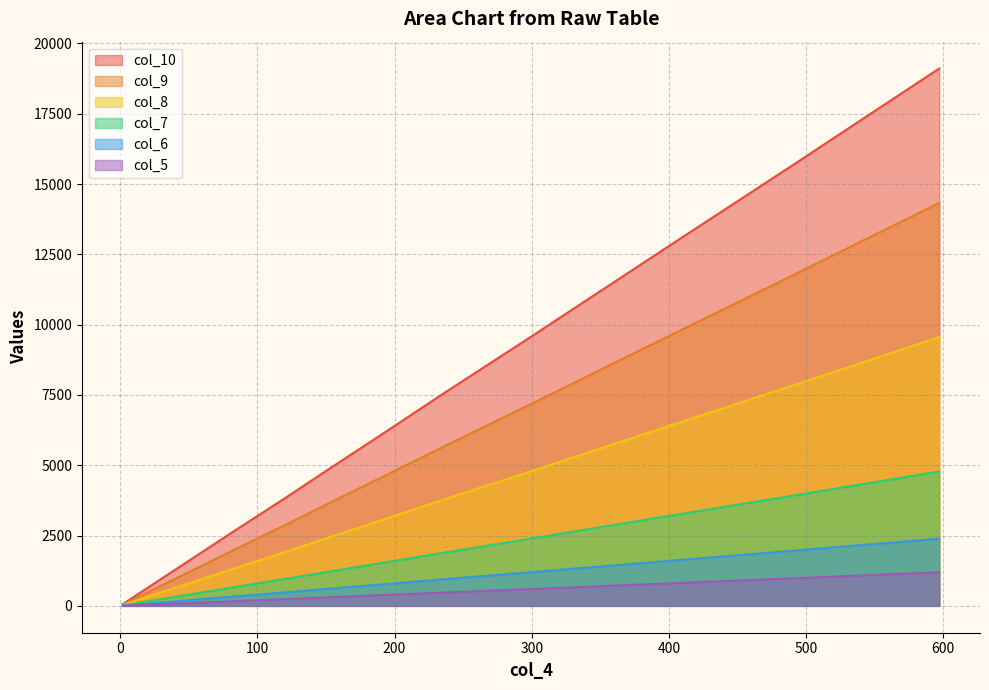

What are all the series names shown in the legend?

col_10, col_9, col_8, col_7, col_6, col_5